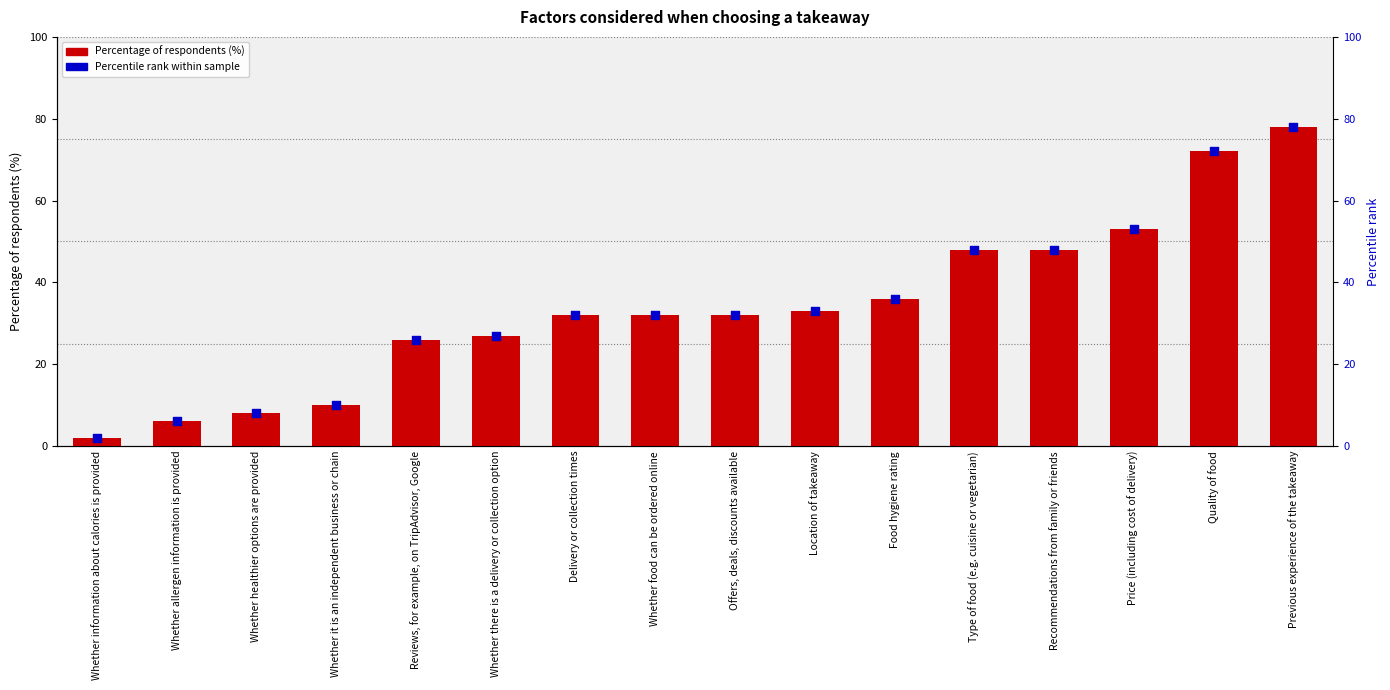

Which series has the largest total across all categories?

Percentage of respondents (%)